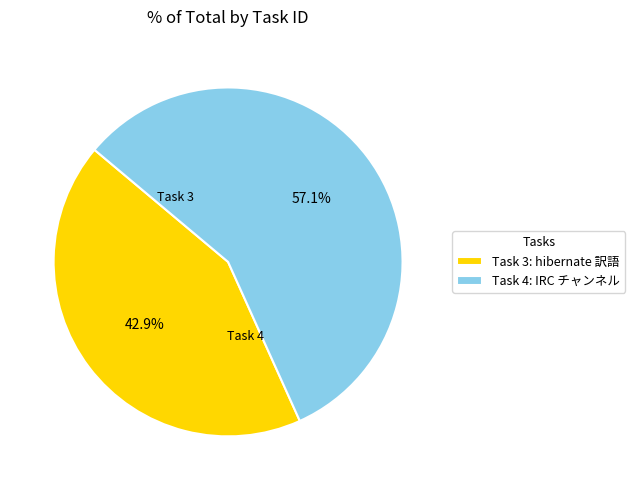

Which category accounts for the majority?

Task 4: IRC チャンネル